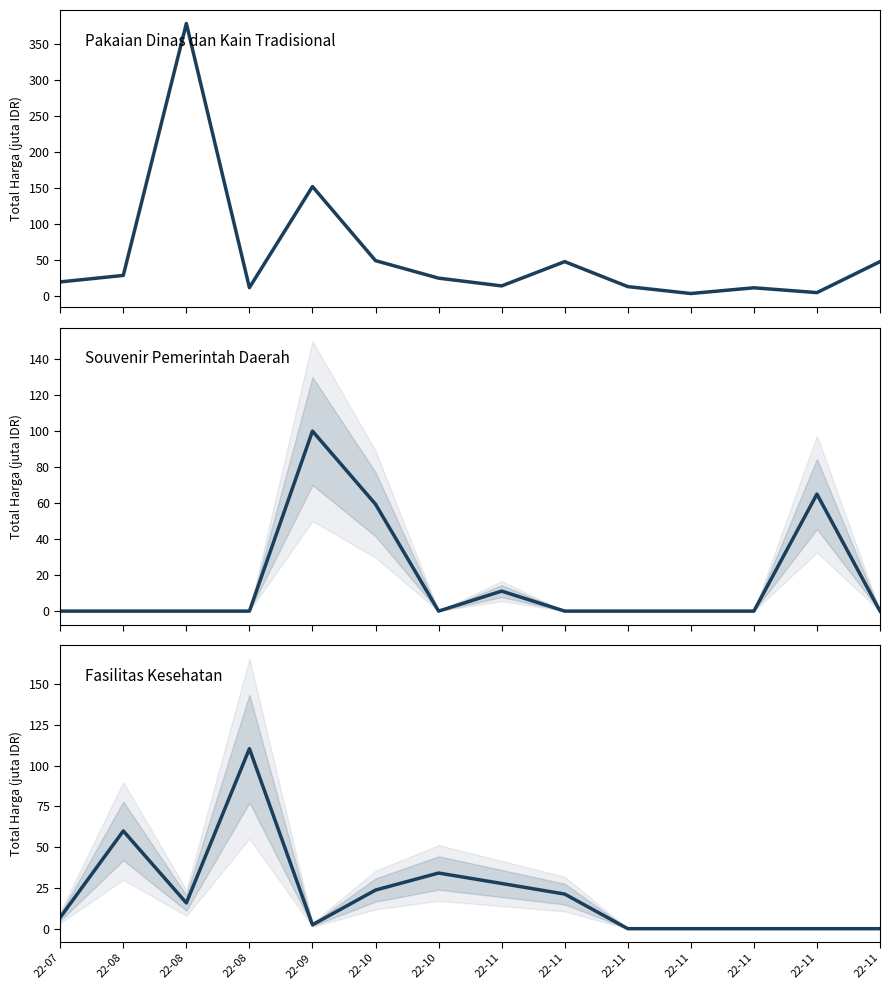

True or false: Pakaian Dinas dan Kain Tradisional and Fasilitas Kesehatan intersect in this chart.

True